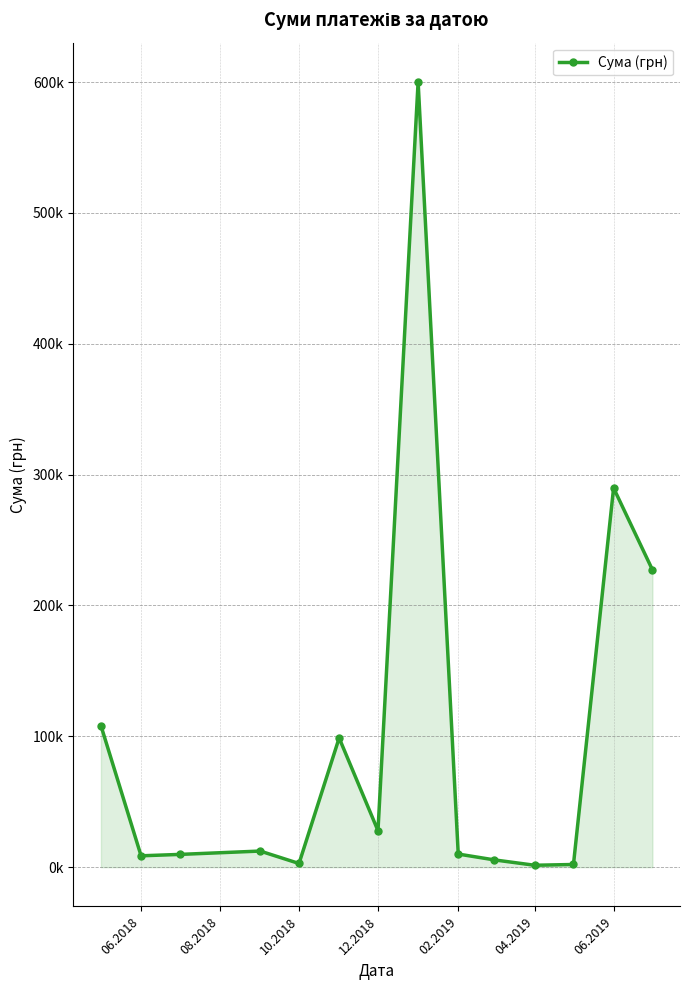

True or false: the data has more than 1 interior local peaks.

True